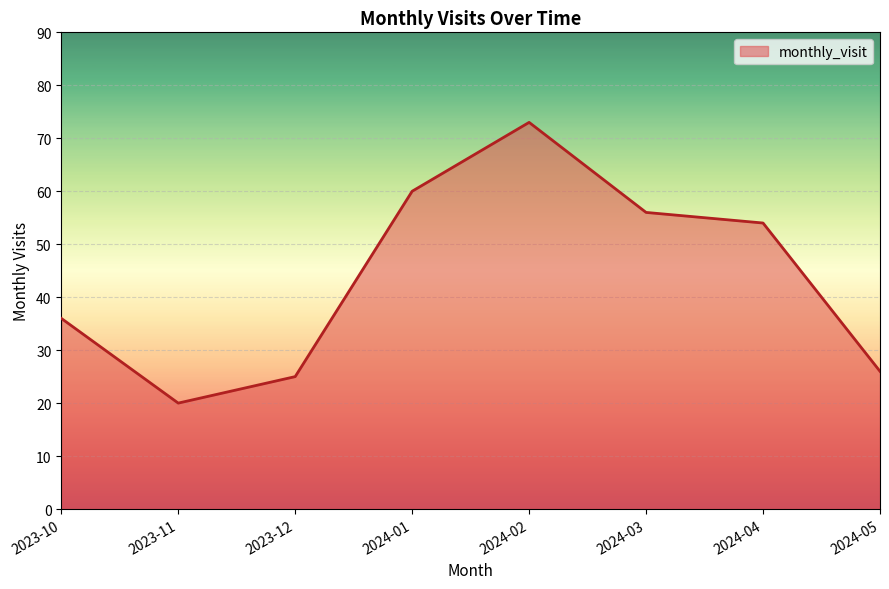

Rank the categories by value from highest to lowest.

2024-02, 2024-01, 2024-03, 2024-04, 2023-10, 2024-05, 2023-12, 2023-11